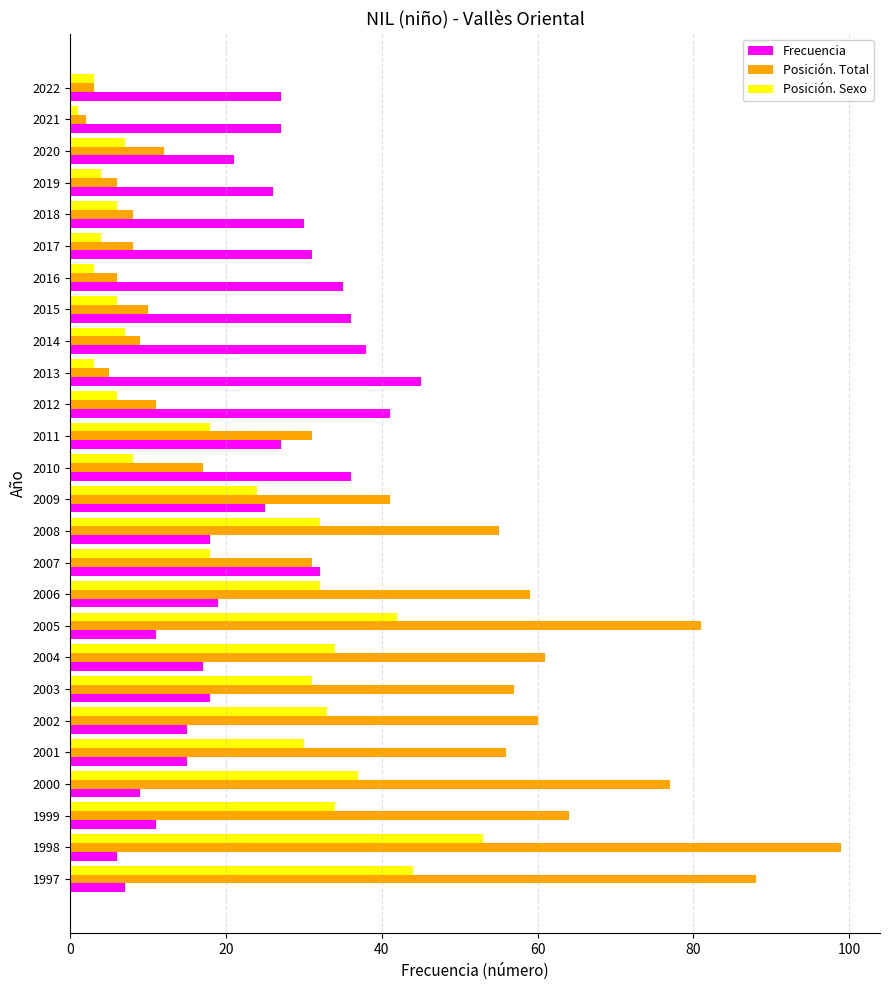

What is the difference between the maximum and minimum values in the Frecuencia series?

39